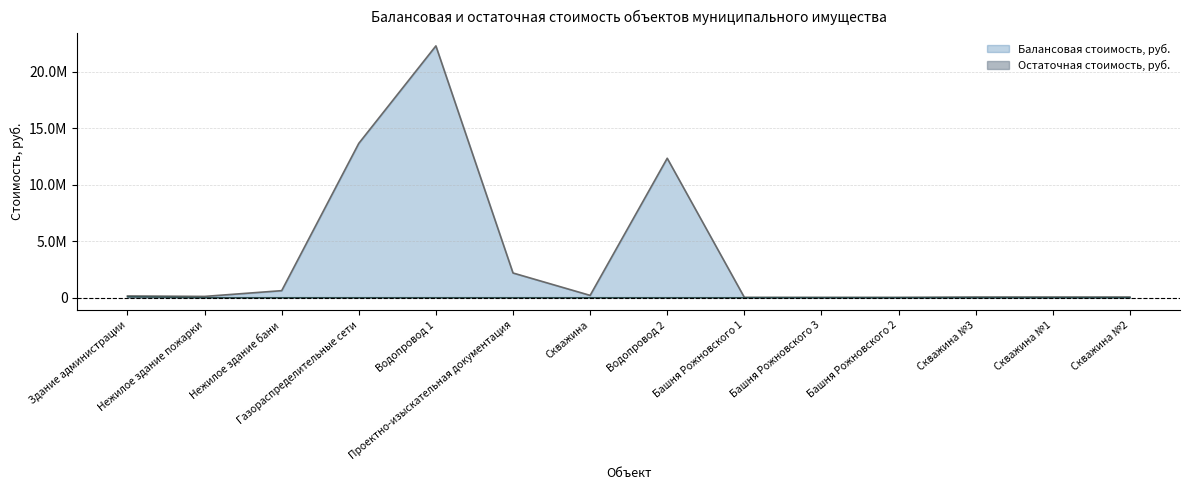

At which category is the sum across all series the highest?

Водопровод 1